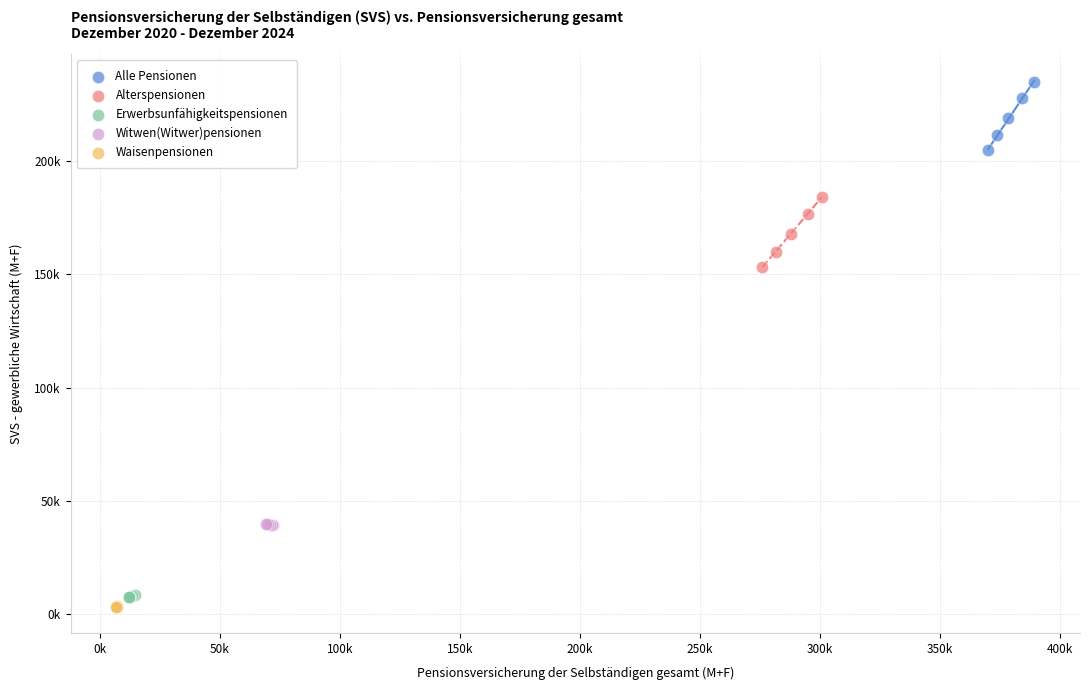

Which series contains the lowest Y value?

Waisenpensionen